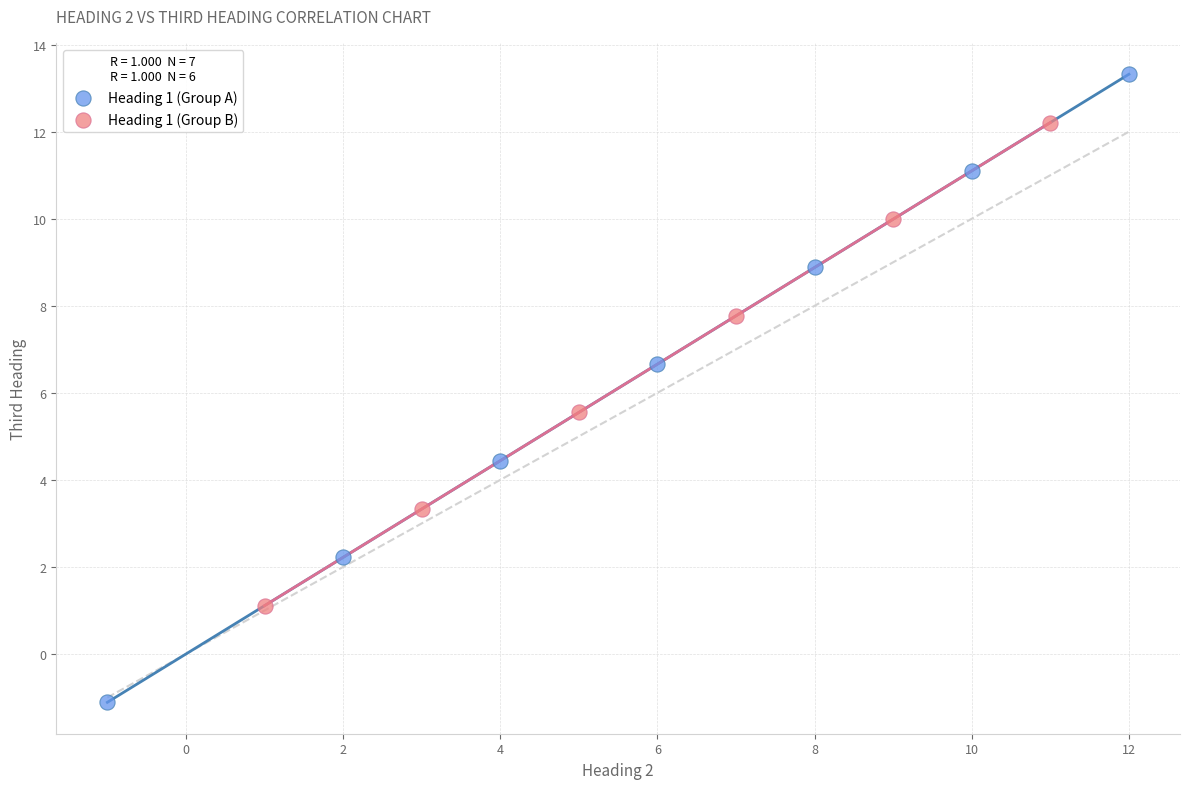

Which series has the largest Y range (max minus min)?

Heading 1 (Group A)